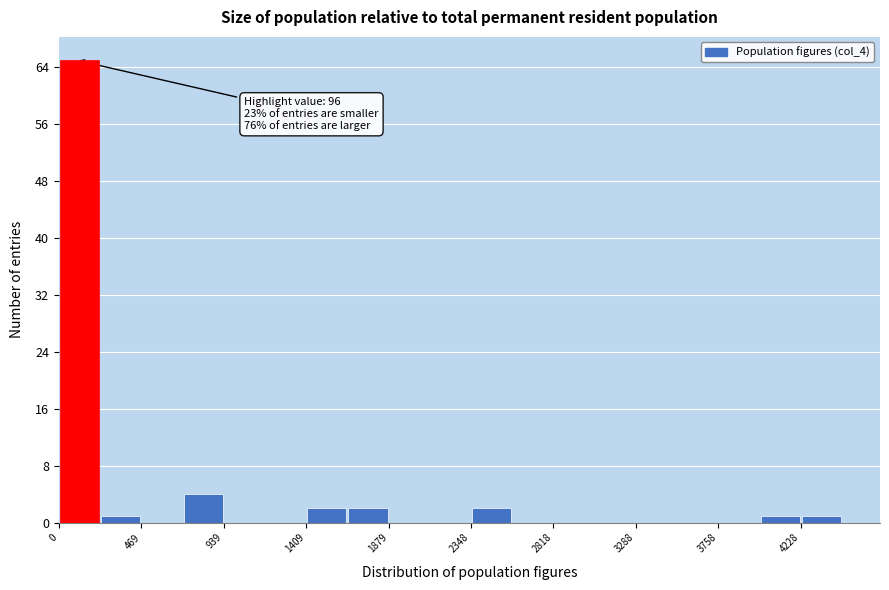

Which range on the x-axis has the tallest bar?

0 to 250